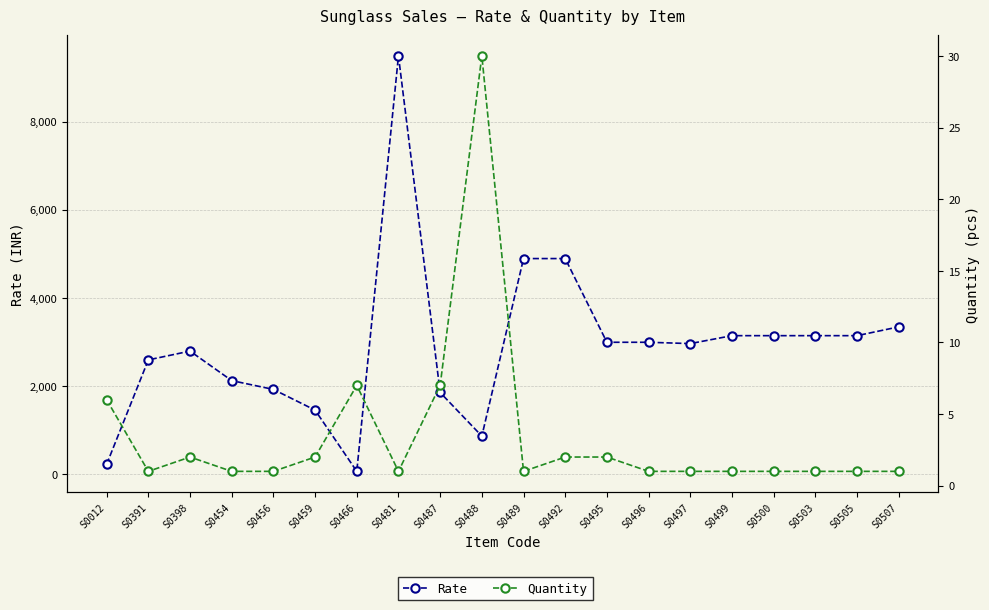

Rank the series at S0500 from lowest to highest value.

Quantity, Rate